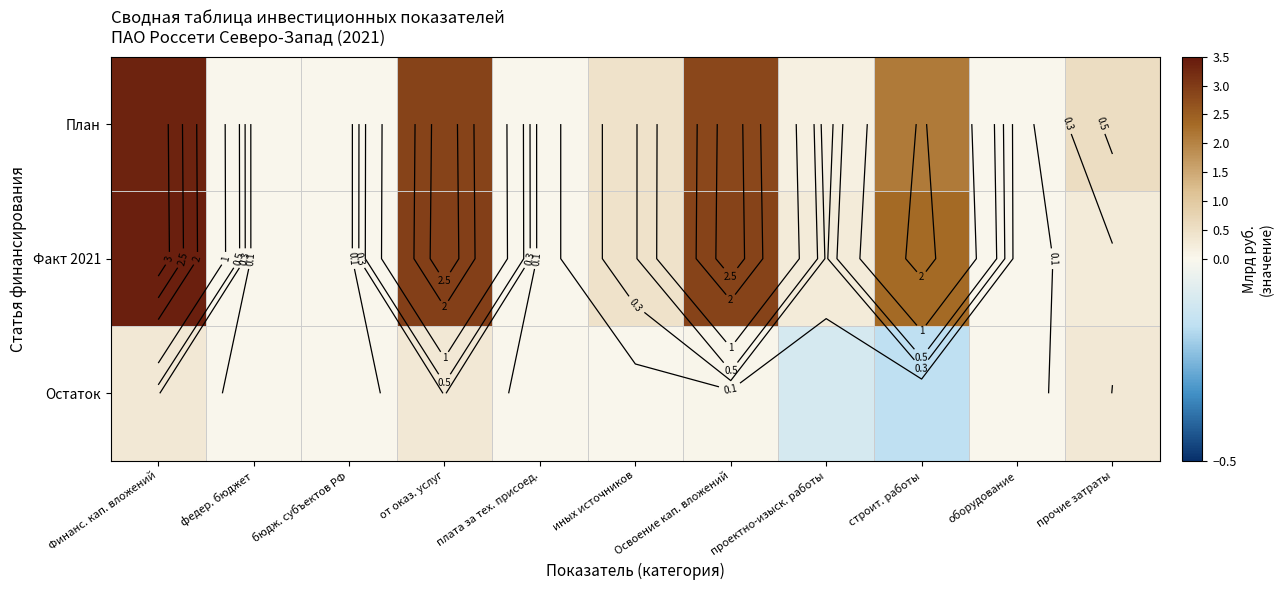

What is the difference between the highest and lowest values at иных источников?

0.5